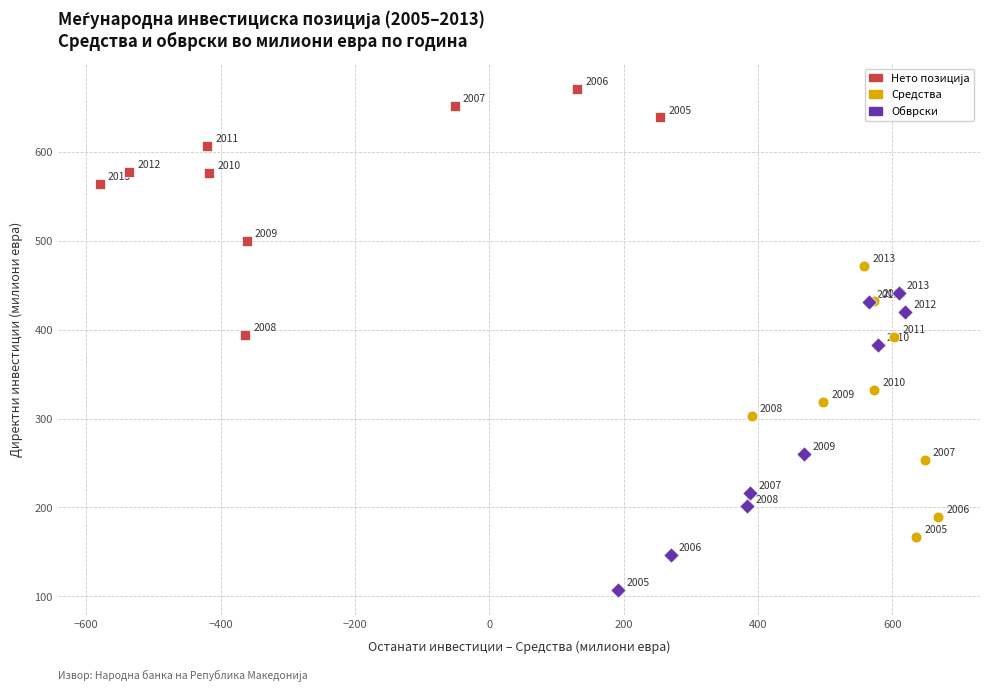

Which series has the widest spread of Y values?

Обврски